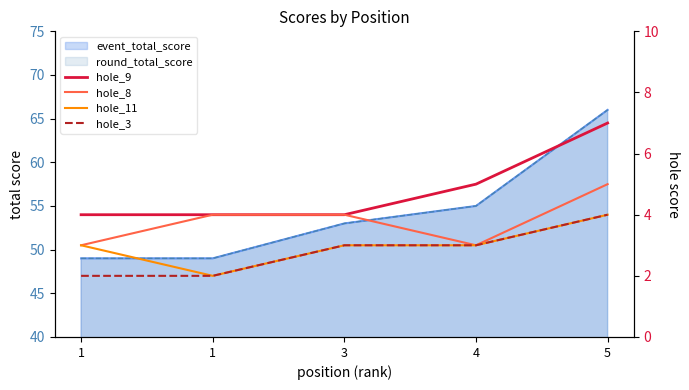

Is it true that hole_8 equals 3 at 4?

True